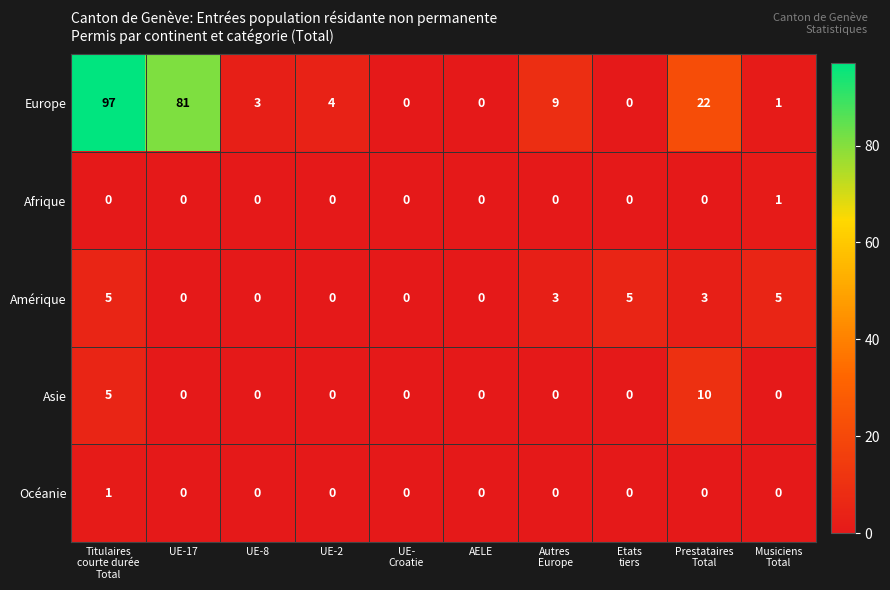

What is the difference between the maximum and minimum values in the Europe series?

97